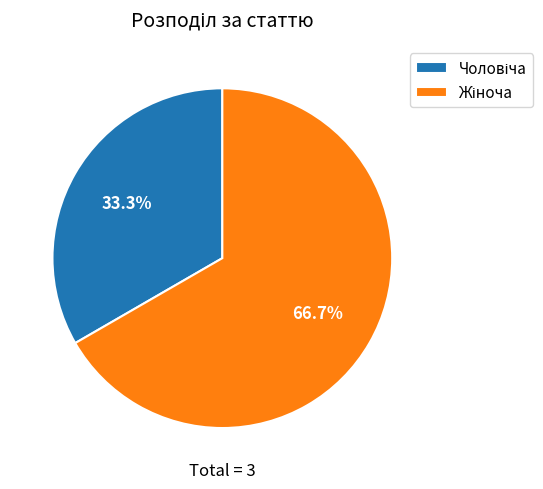

Is there a majority slice in this chart?

Yes